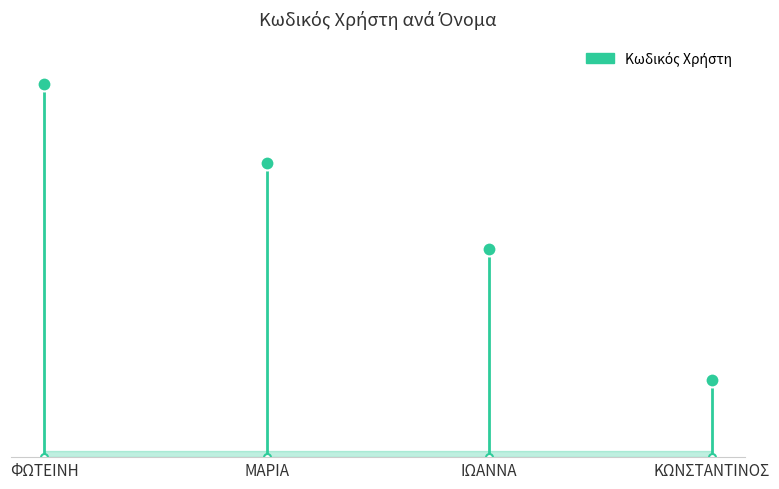

The value at ΜΑΡΙΑ is 13323. True or false?

True